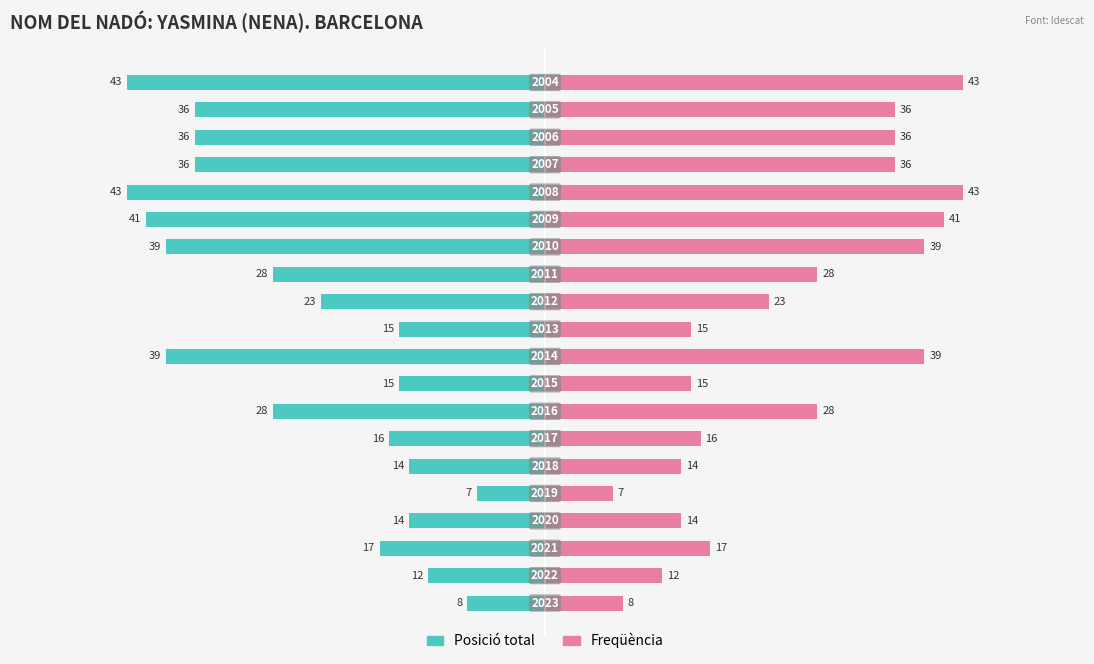

What is the difference between the maximum and minimum values in the Freqüència series?

36